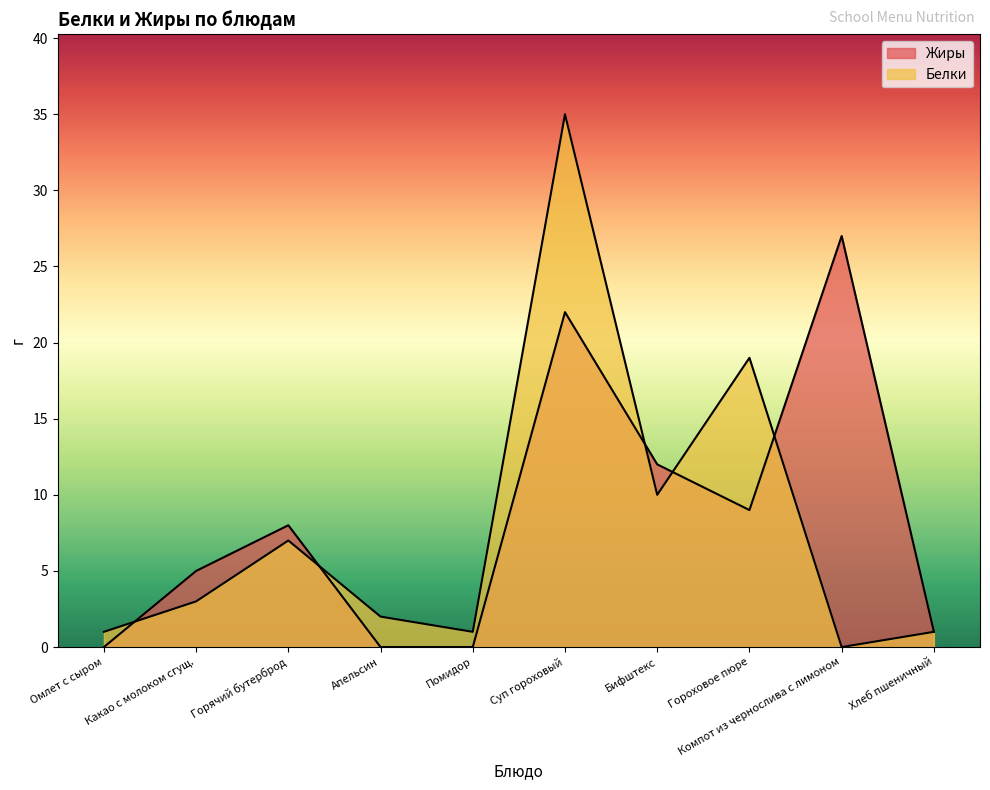

The Белки series shows 11 at Горячий бутерброд. True or false?

False